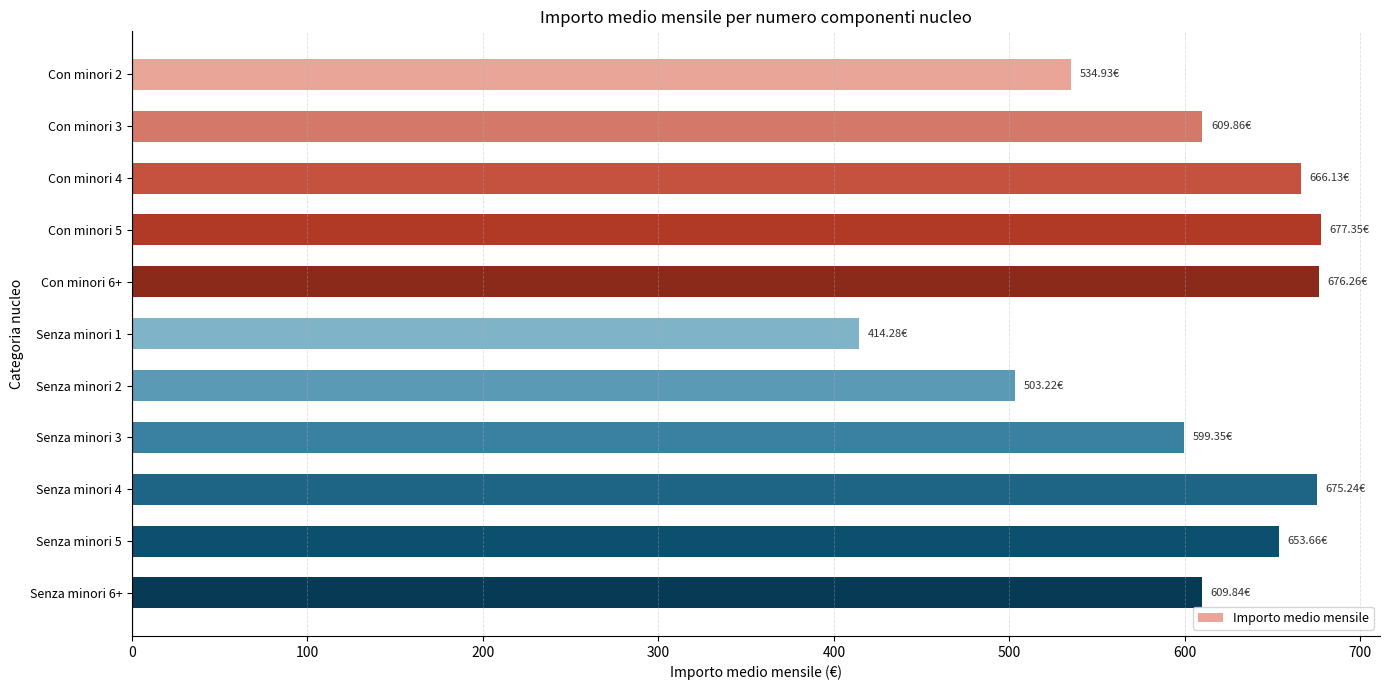

What is the sum of all values?

6620.1